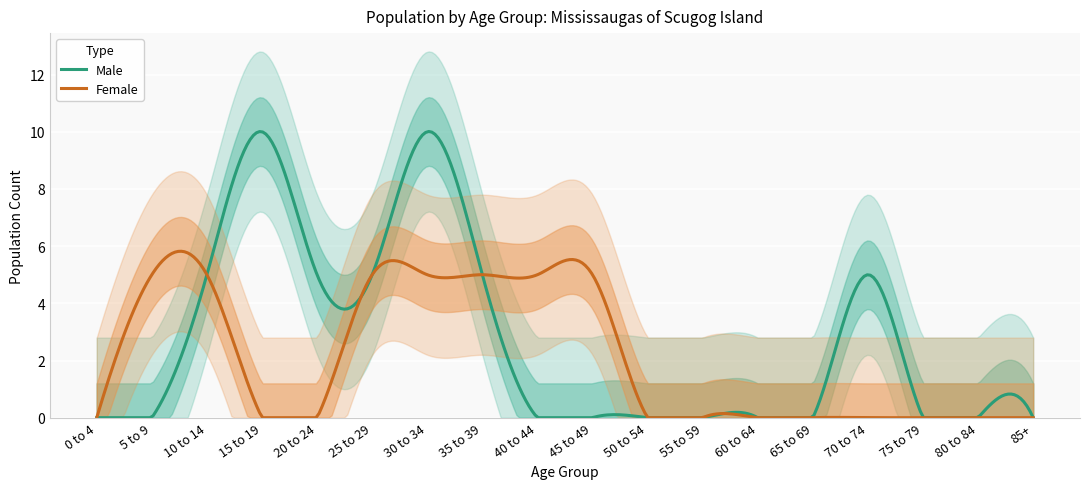

Does the chart display data point markers on the line(s)?

No